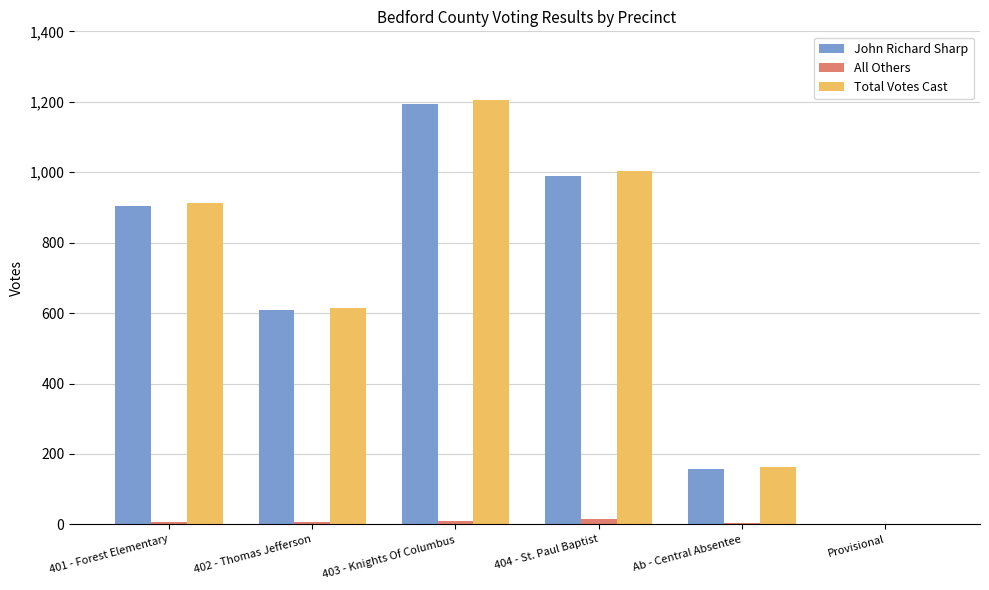

Which category has the highest value across all series?

403 - Knights Of Columbus